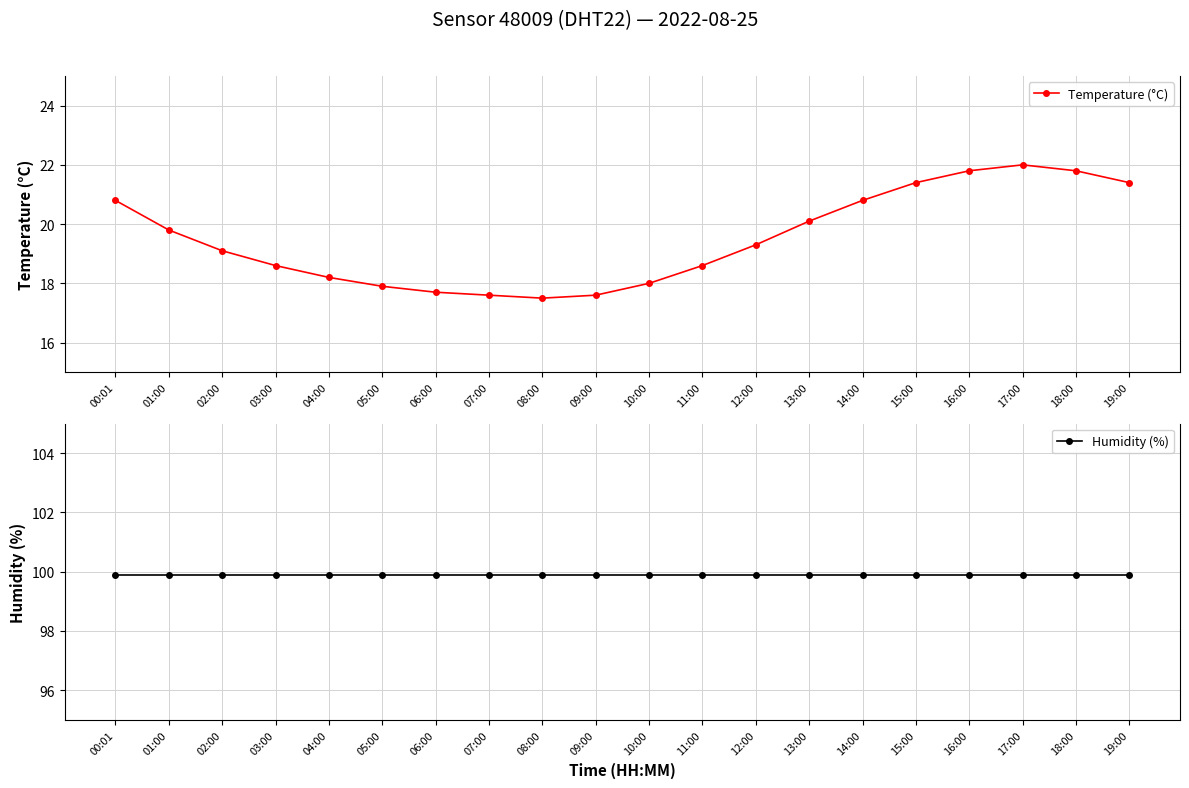

What is the sum of all Humidity (%) values?

1998.0